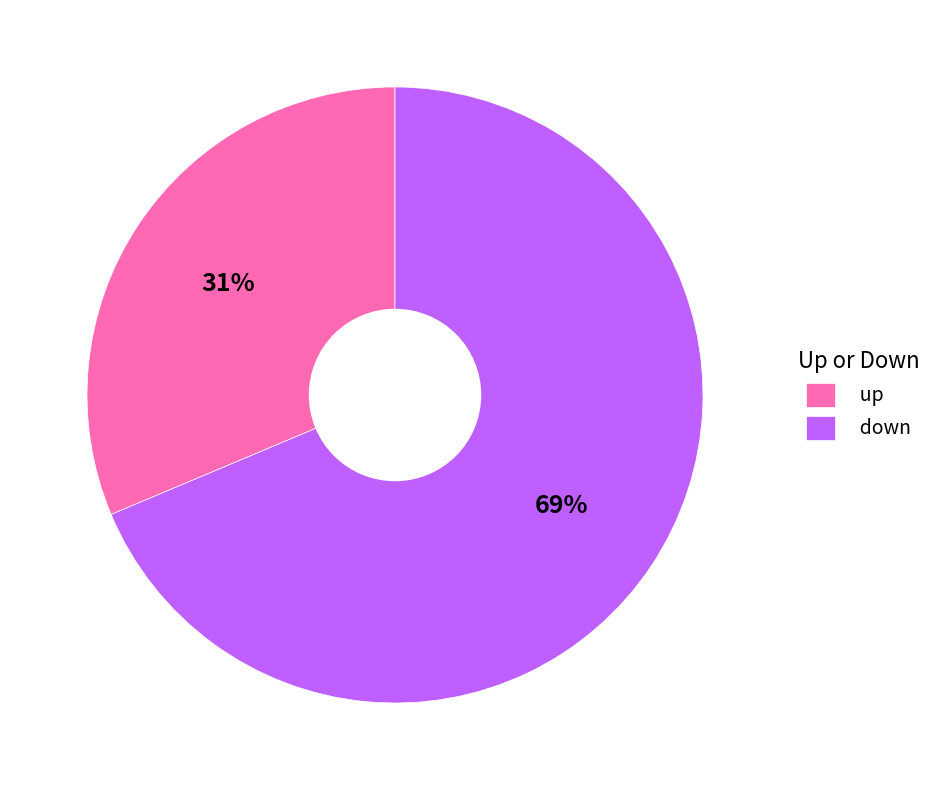

Do down and up together represent more than half of the pie?

Yes